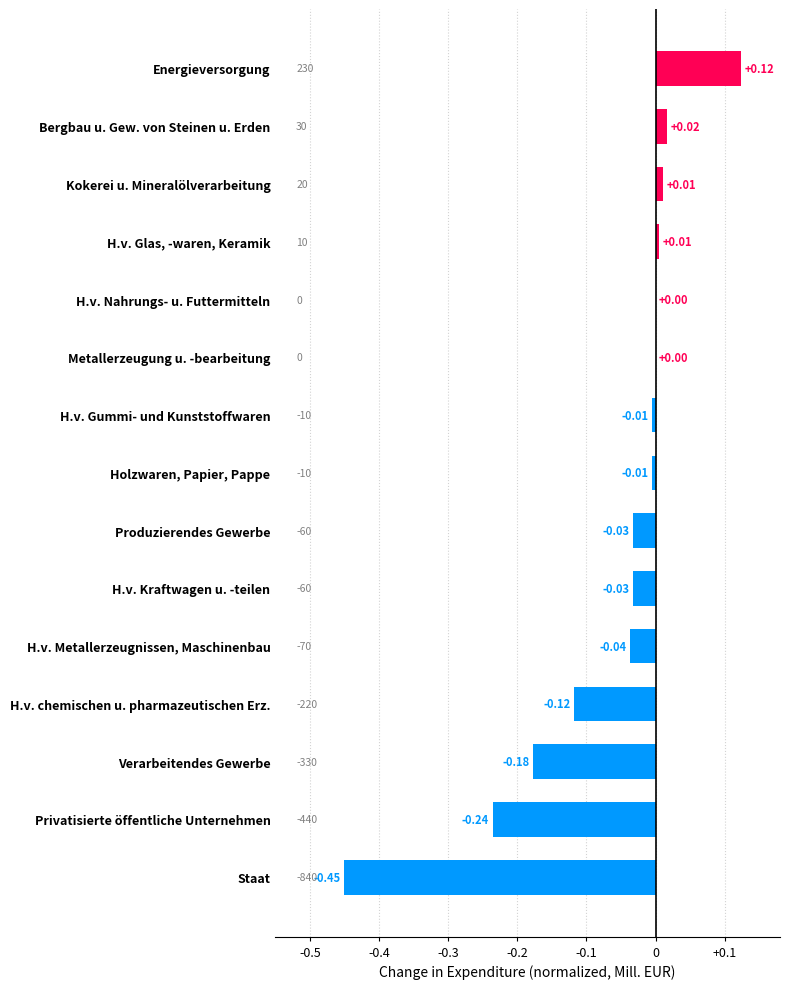

At which category does the chart reach its peak across all series?

Energieversorgung